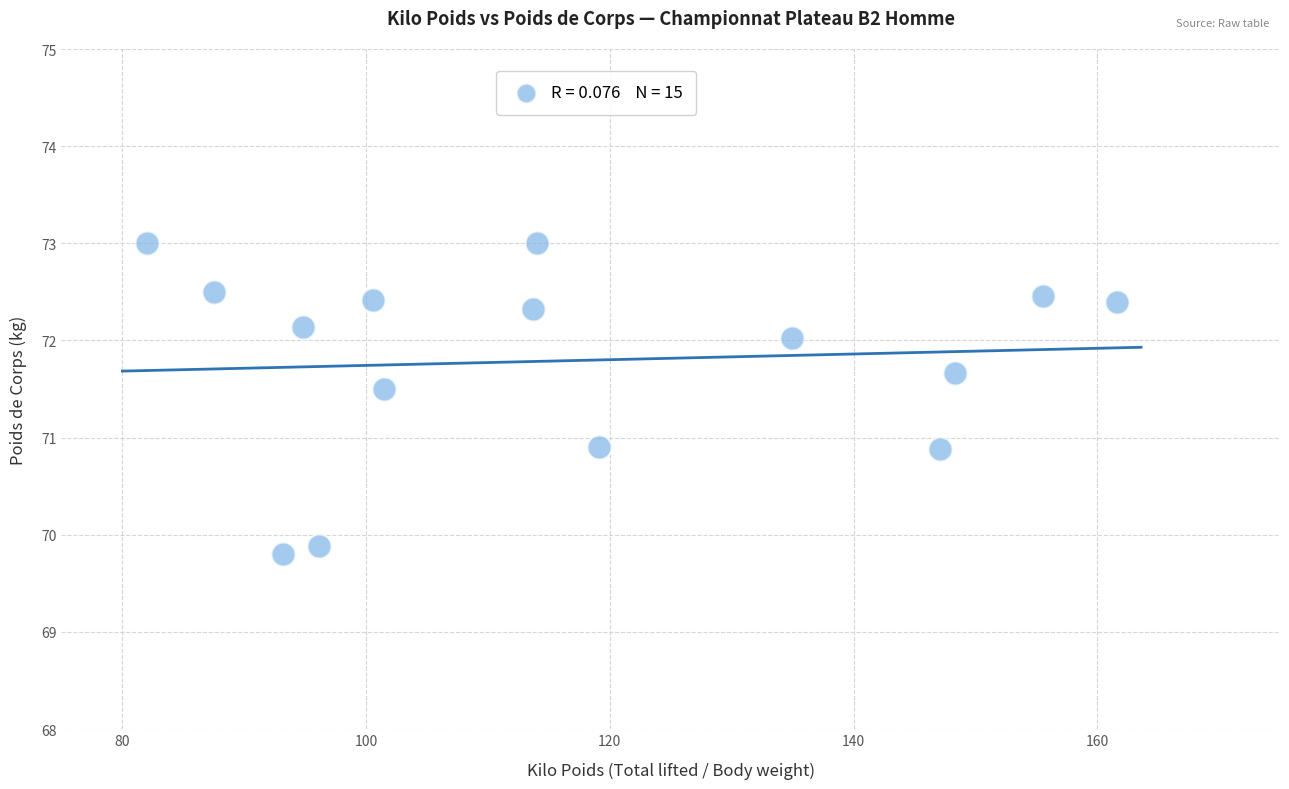

What is the range of Y values (max minus min)?

3.2